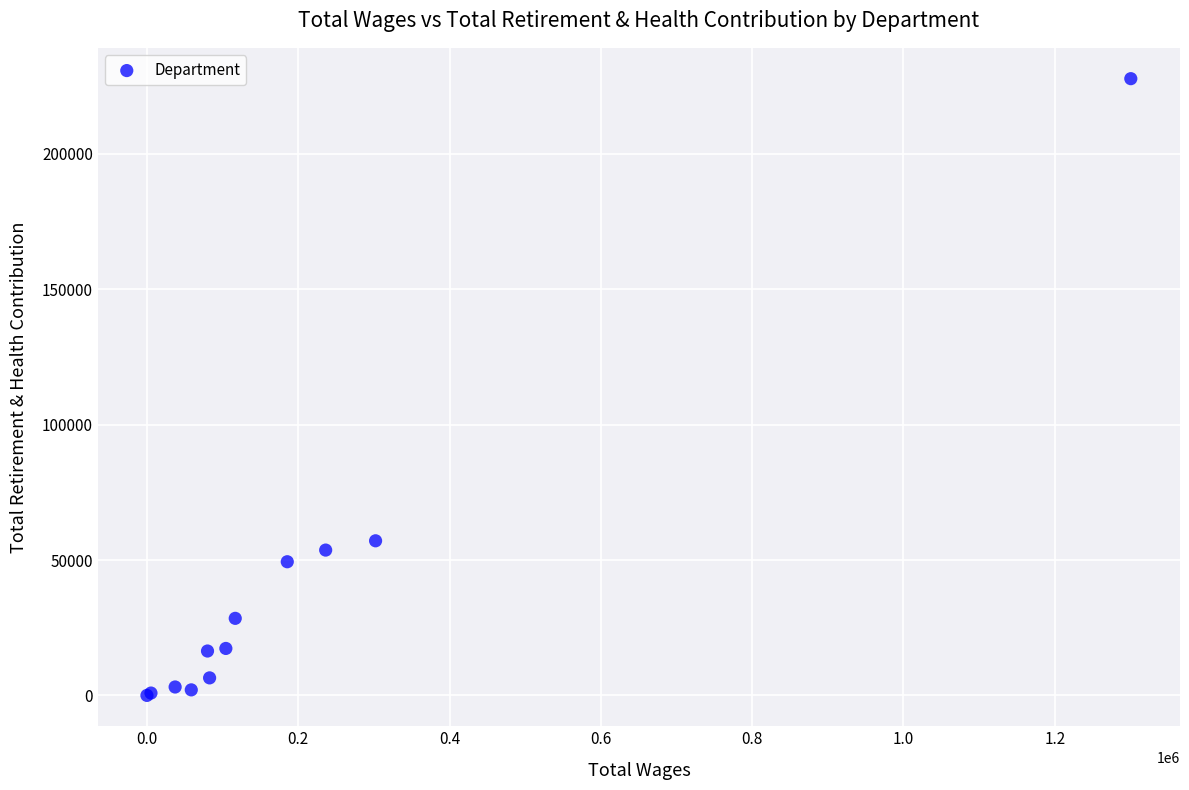

What Y value in the scatter plot is closest to 113880?

57100